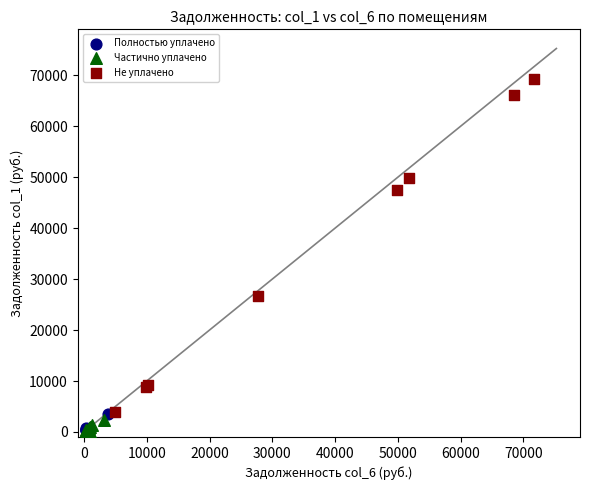

Which series reaches the maximum Y coordinate?

Не уплачено